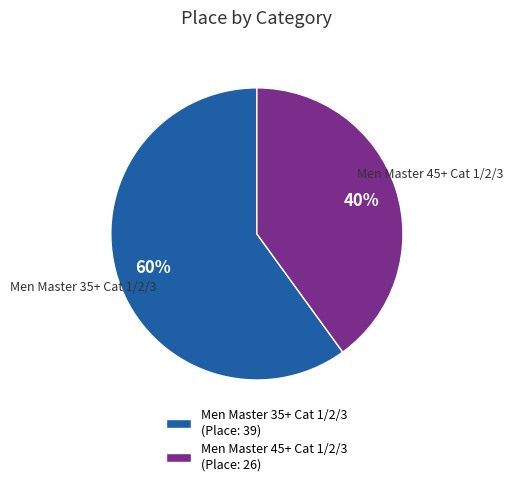

Which category has the smallest portion of the pie?

Men Master 45+ Cat 1/2/3